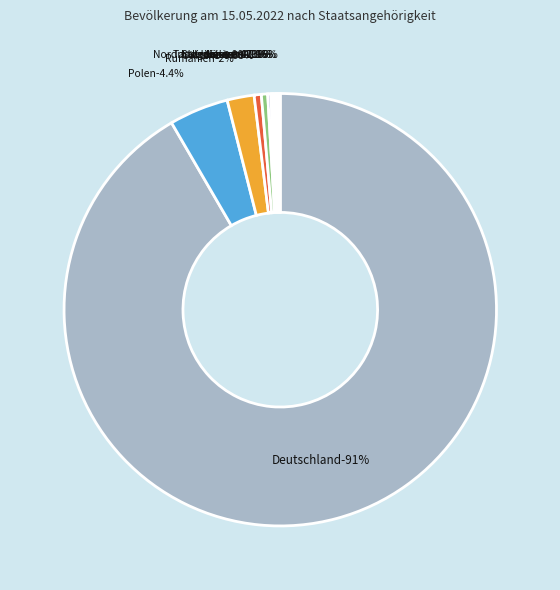

Count the number of slices in the pie.

10